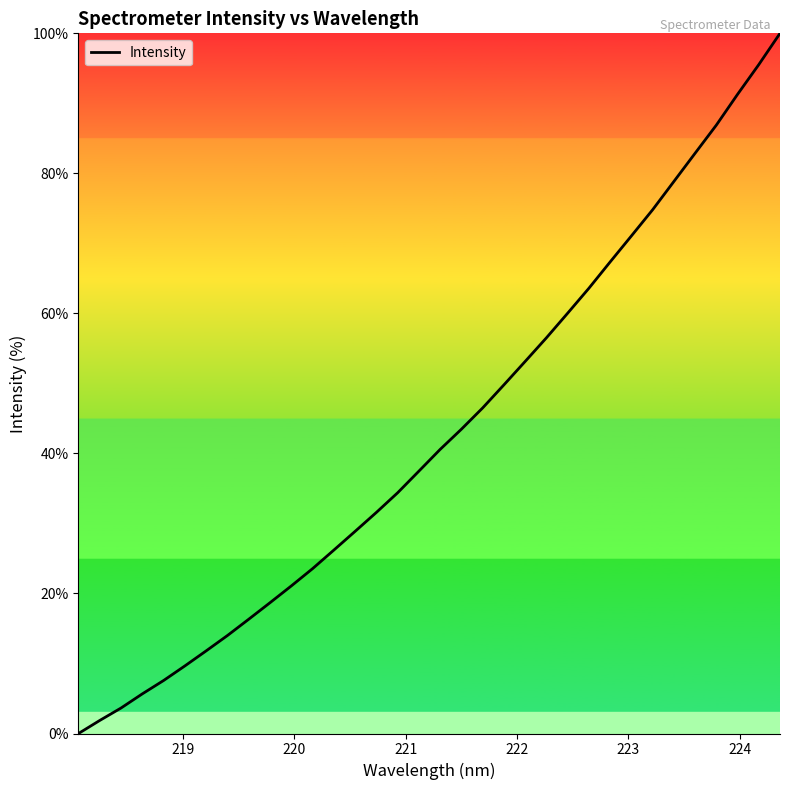

What is the difference between the maximum and minimum values?

100.0